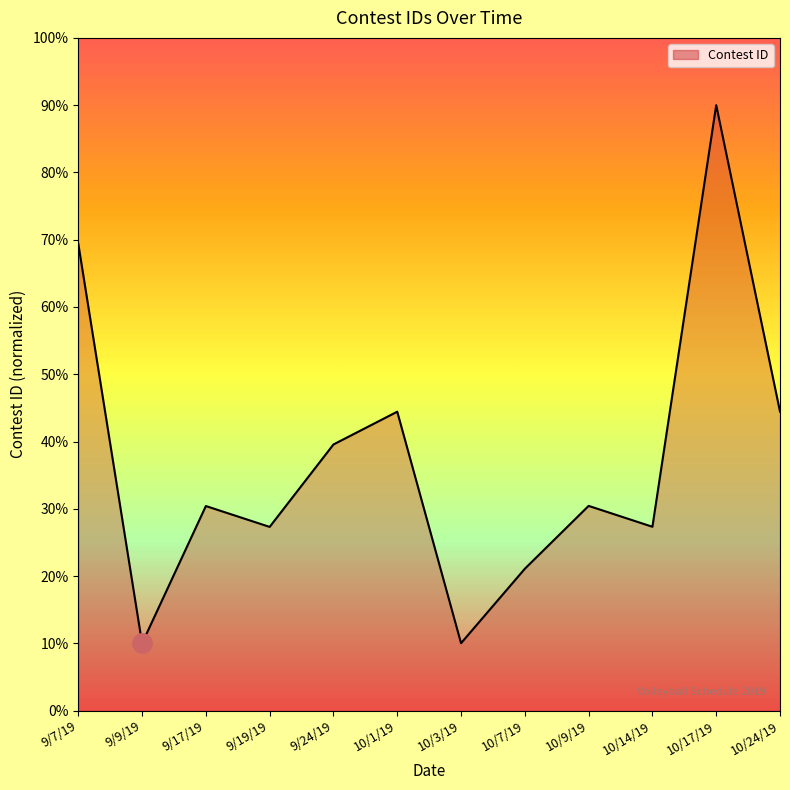

Is it true that the value at 9/19/19 is 10.4?

False